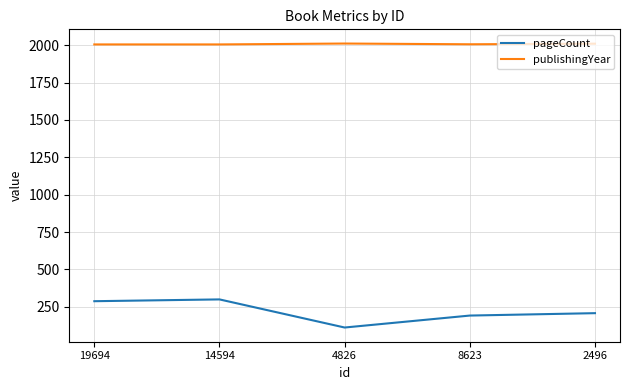

At which category does pageCount reach its first local peak?

14594